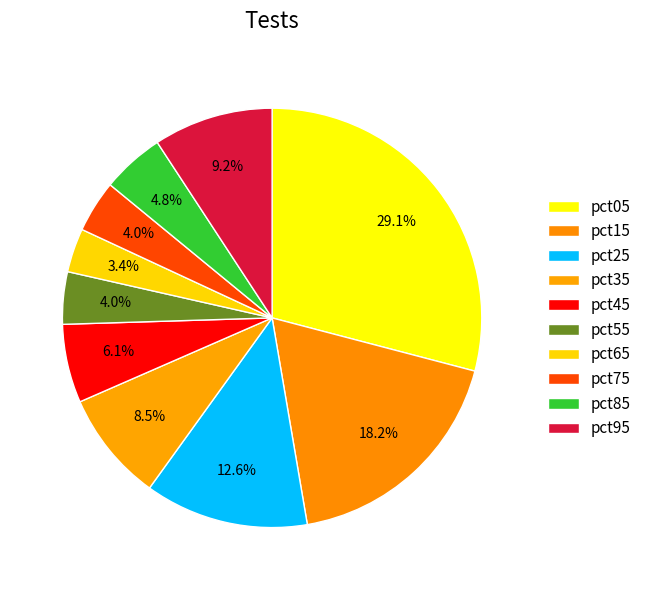

True or false: pct95 accounts for 2% of the total.

False